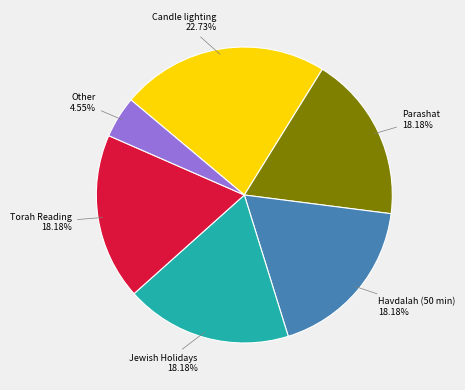

Between Torah Reading and Other, which is larger?

Torah Reading